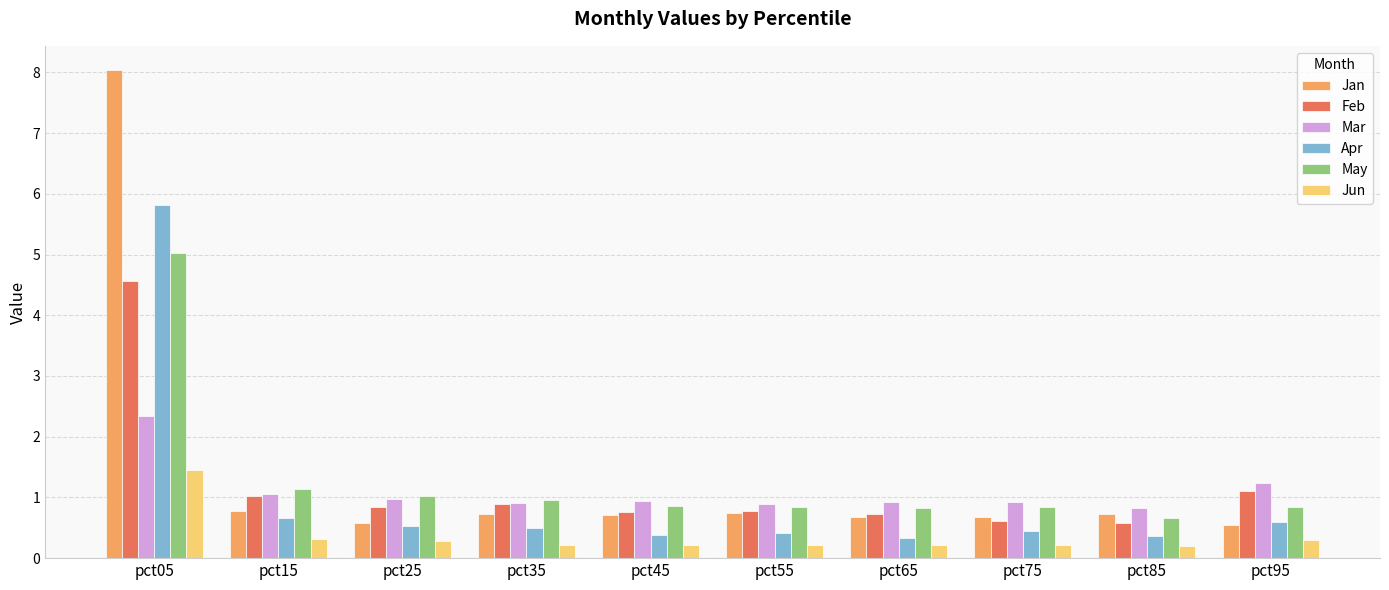

What is the spread (max minus min) of values at pct85?

0.6